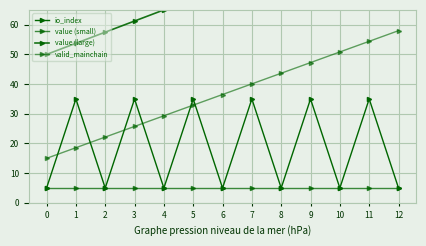

The value (large) series shows 104.6 at 5. True or false?

False